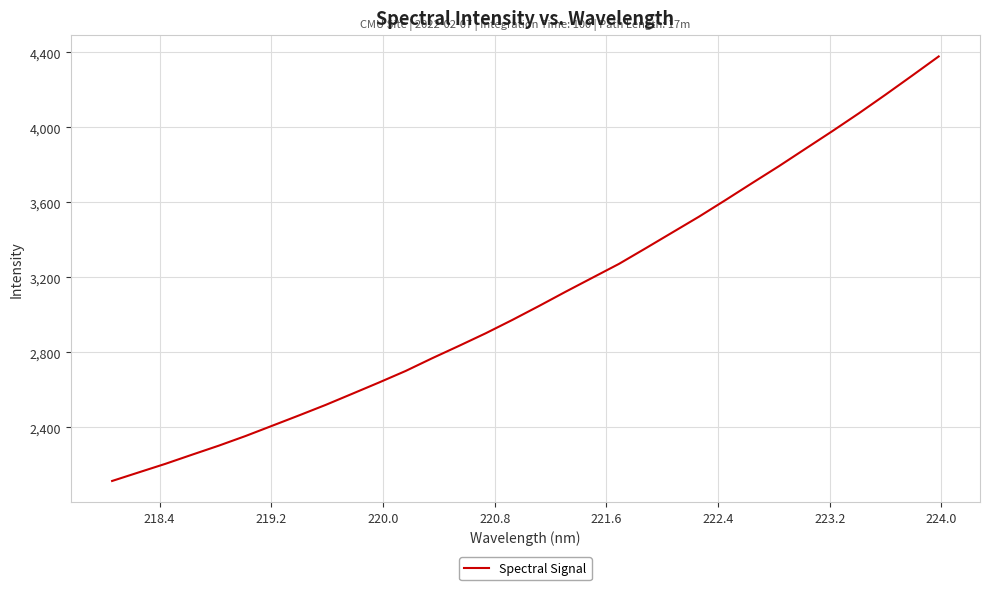

What is the minimum value shown in the chart?

2114.0